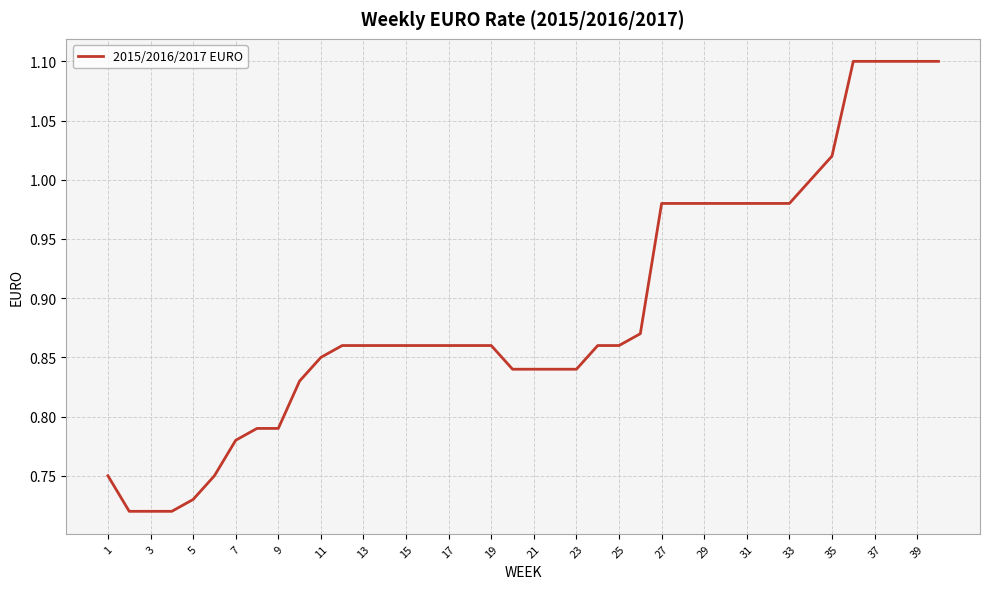

What is the maximum value shown in the chart?

1.1